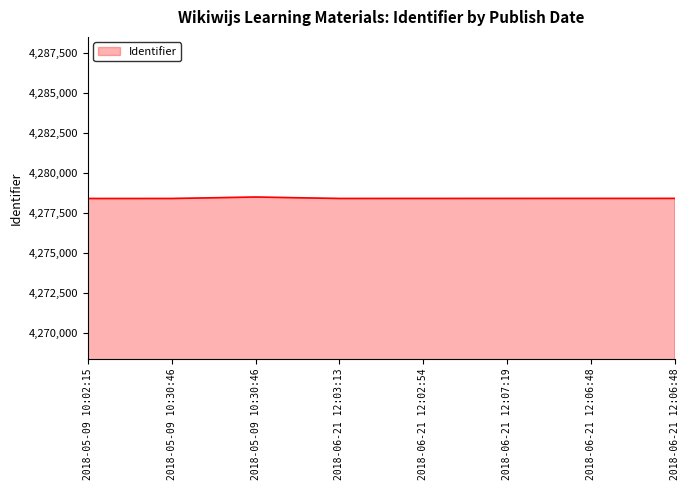

How many lines are shown in the chart?

1